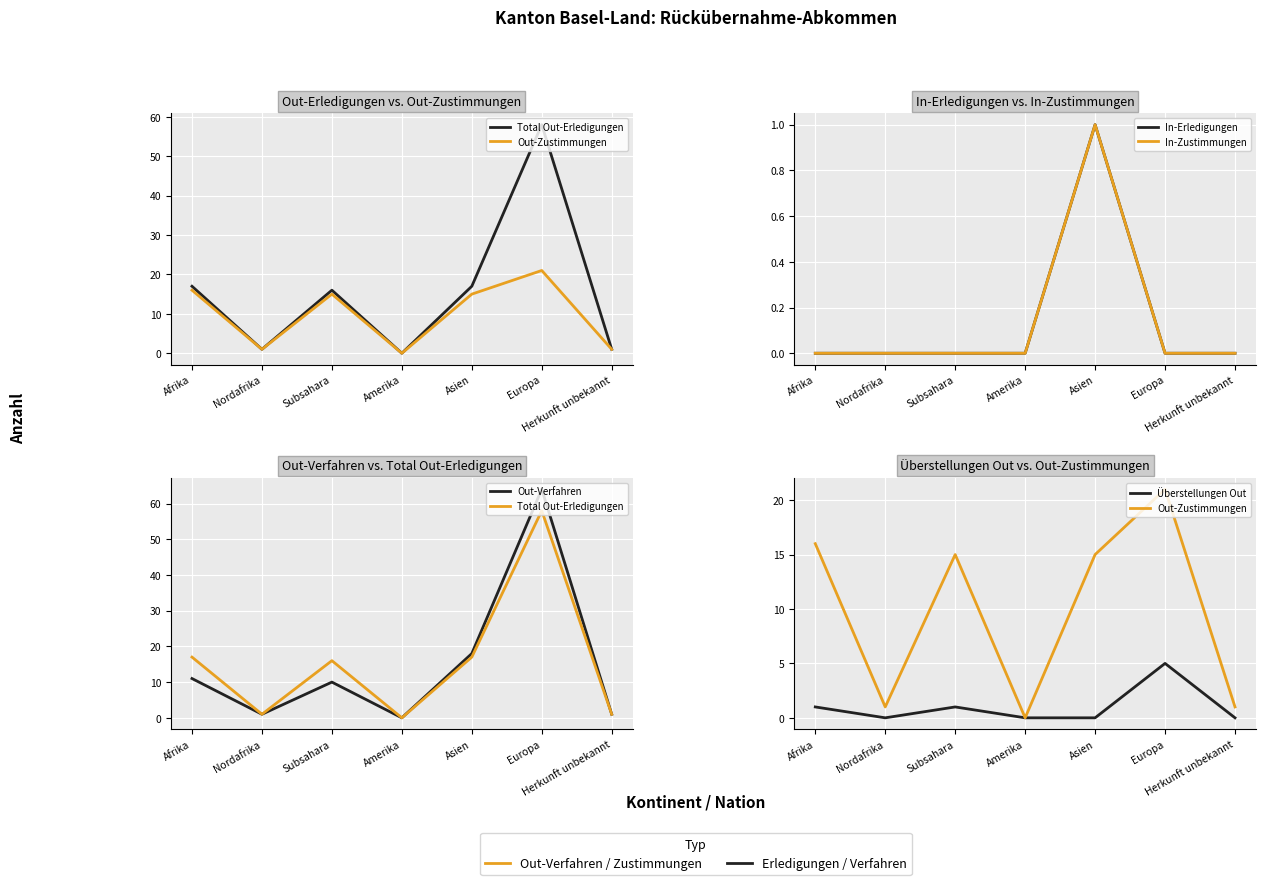

The In-Zustimmungen series shows 0 at Subsahara. True or false?

True